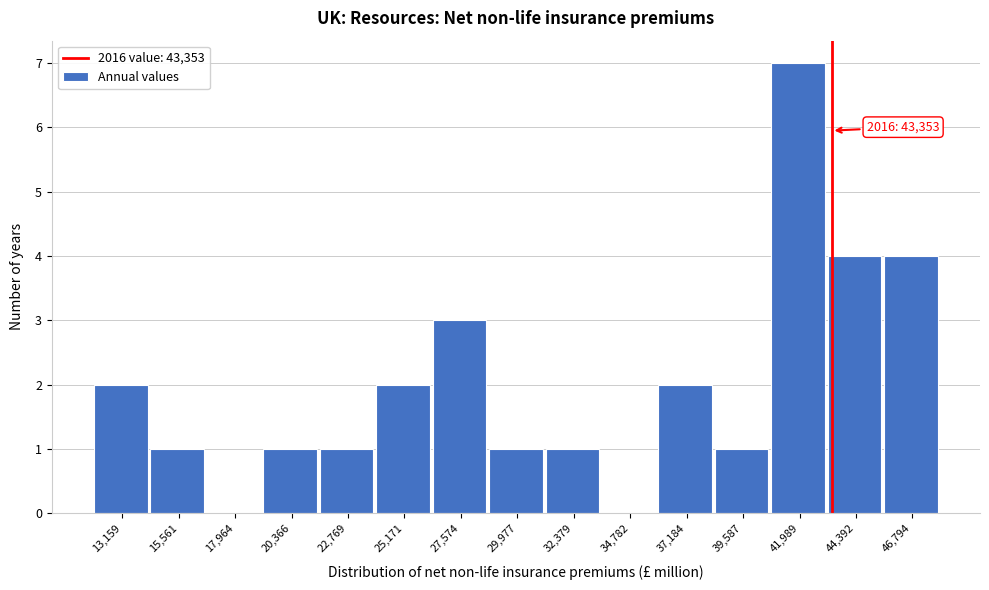

Which range on the x-axis has the tallest bar?

41000 to 43000